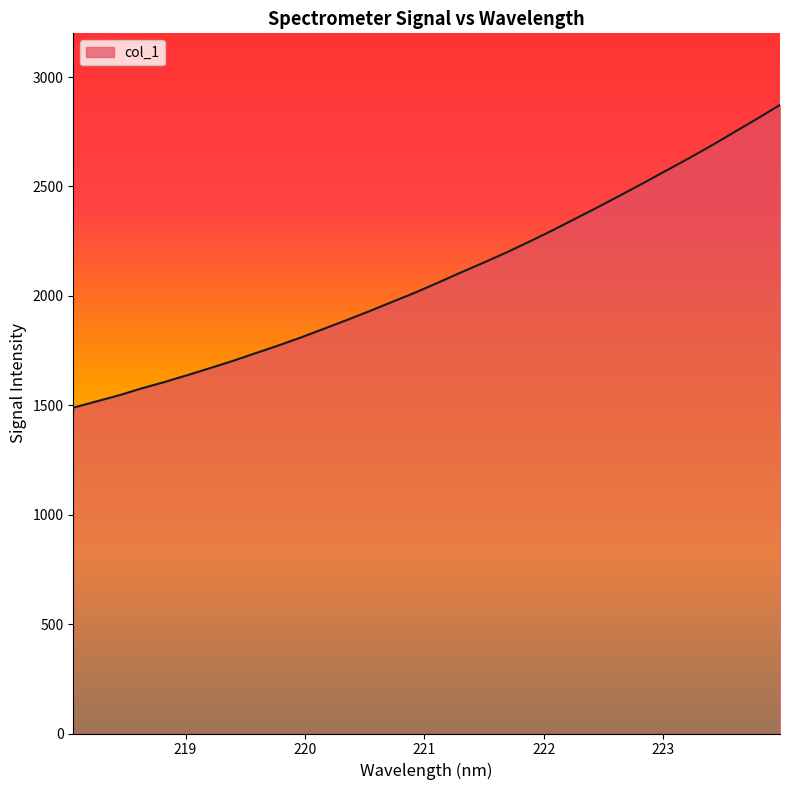

What is the minimum value shown in the chart?

1489.2